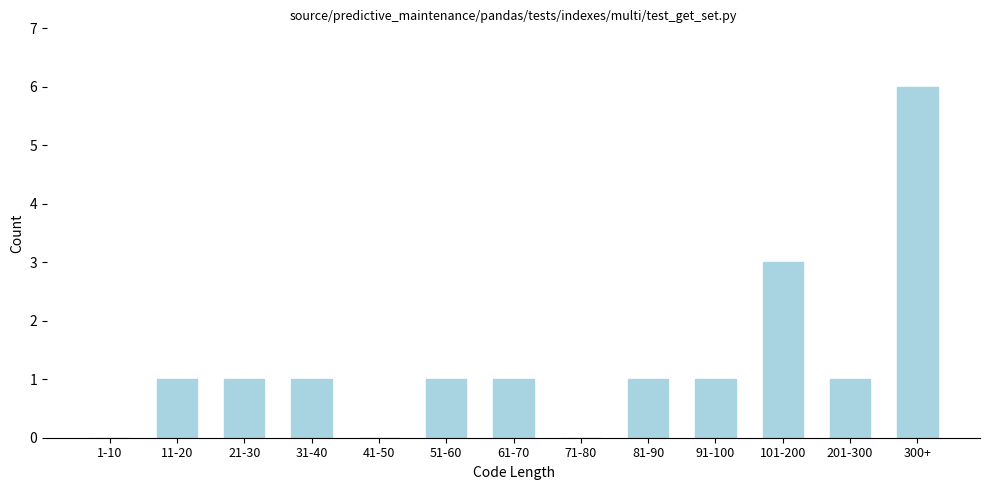

Reading right to left, transcribe all the data shown in this chart.

300+=6	201-300=1	101-200=3	91-100=1	81-90=1	71-80=0	61-70=1	51-60=1	41-50=0	31-40=1	21-30=1	11-20=1	1-10=0